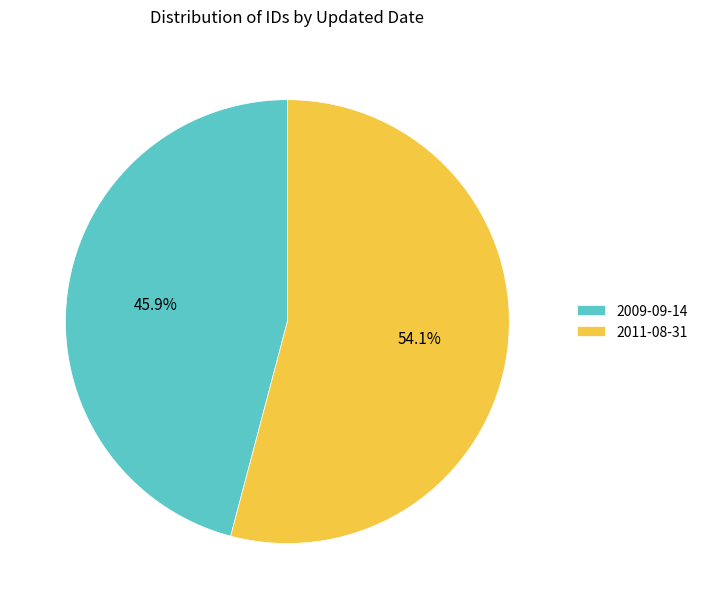

What percentage is the 2011-08-31 slice, to the nearest percent?

54%